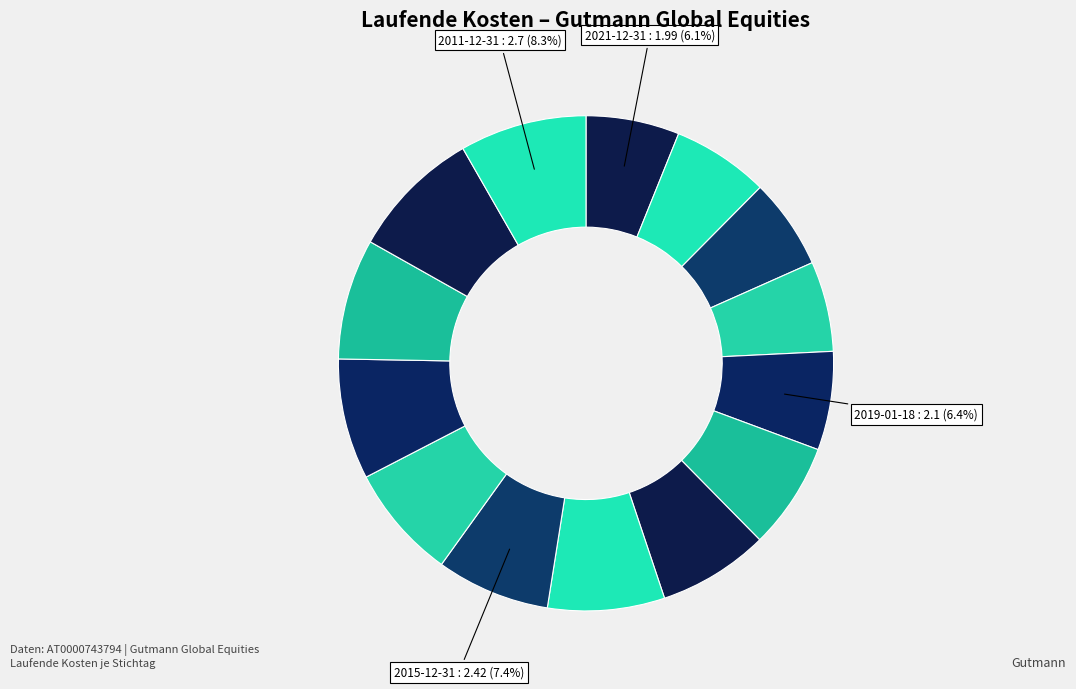

Count the number of slices in the pie.

14